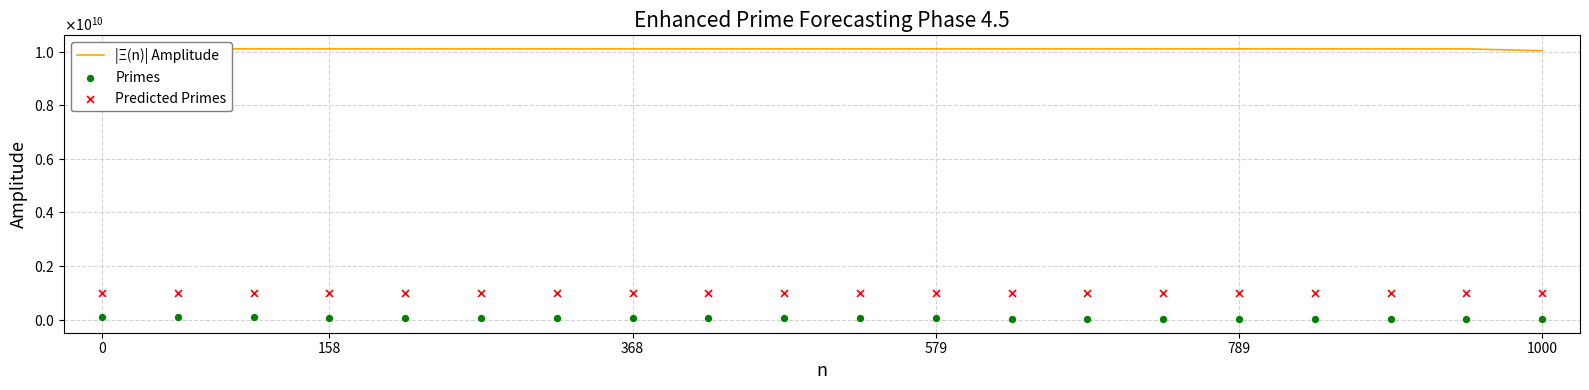

Is the value of Predicted Primes at 17 greater than the value of Primes at 10?

Yes